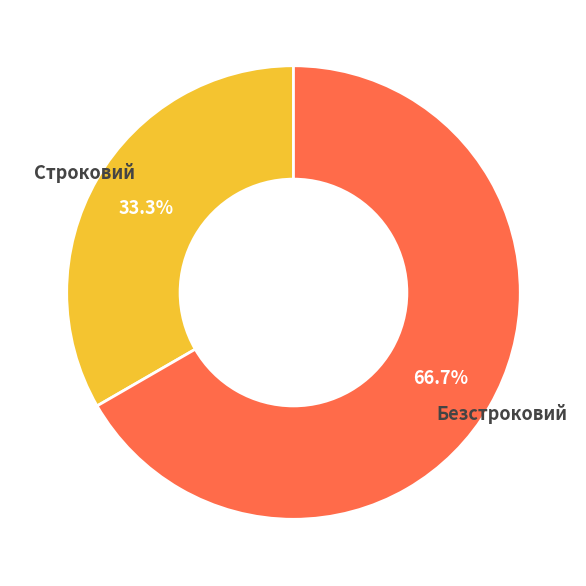

To the nearest percent, what portion does Безстроковий represent?

67%